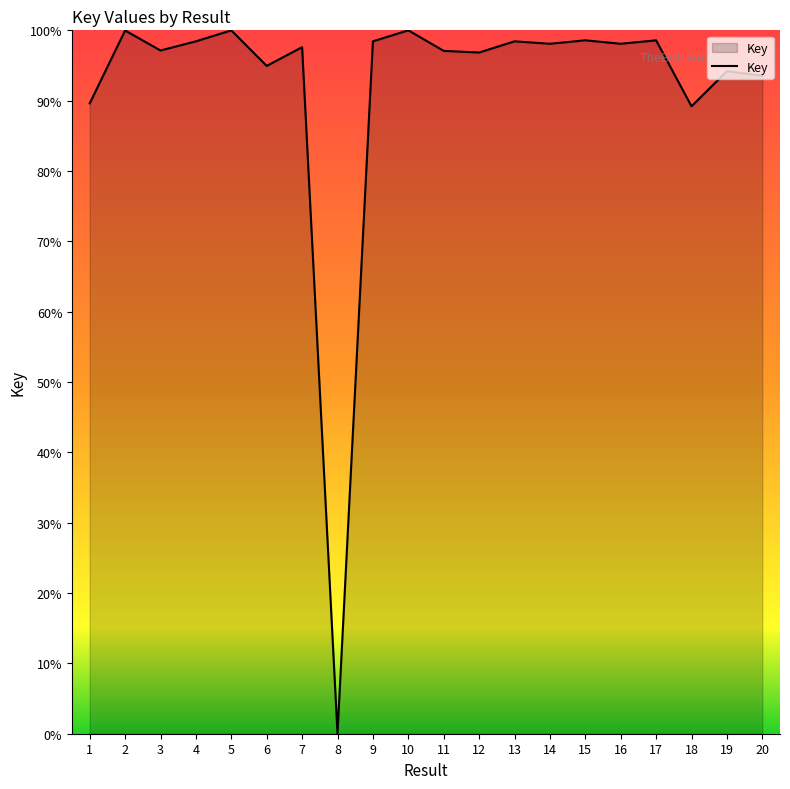

How many lines are shown in the chart?

1